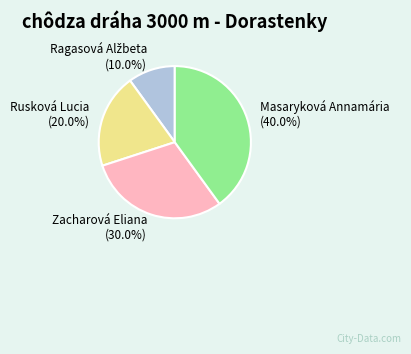

How many slices are in this pie chart?

4